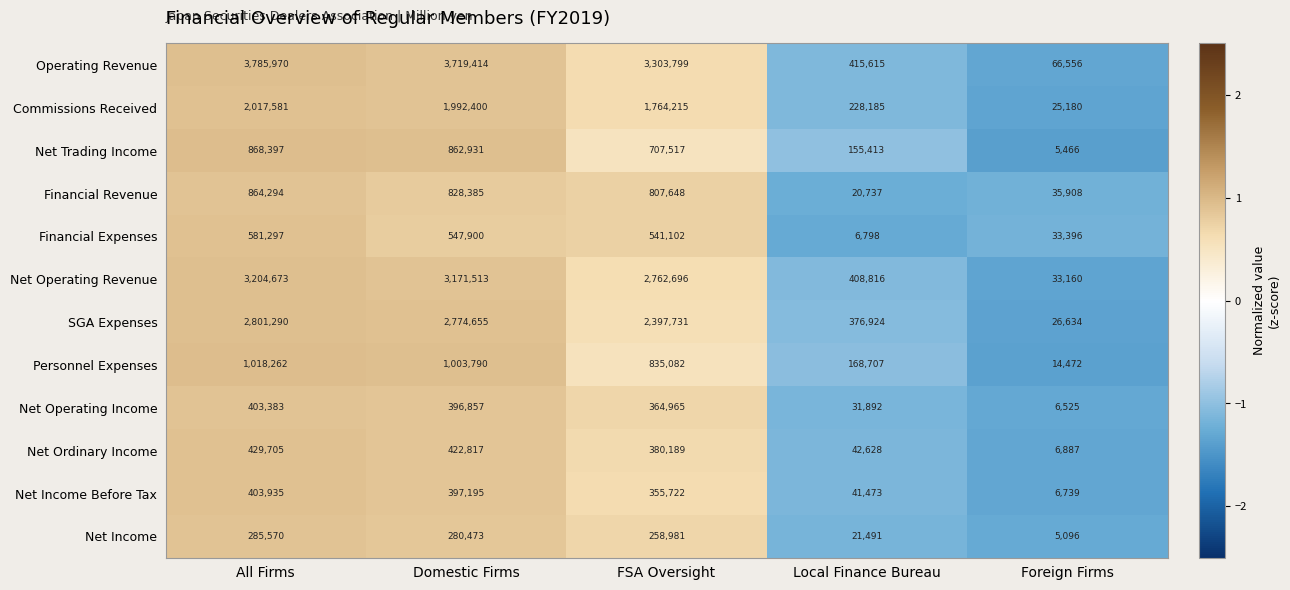

Which category has the highest value in the SGA Expenses series?

All Firms